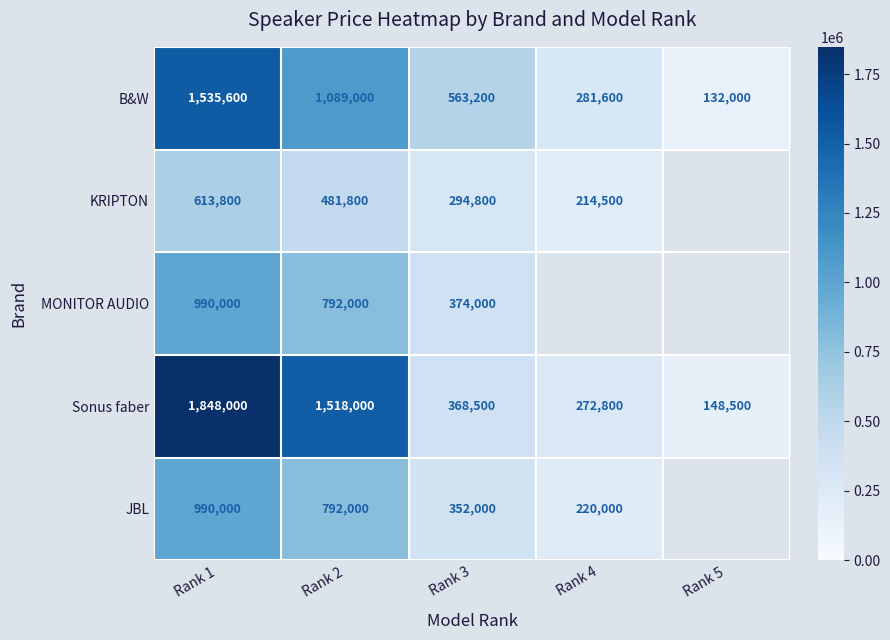

Is it true that JBL equals 792000 at Rank 2?

True